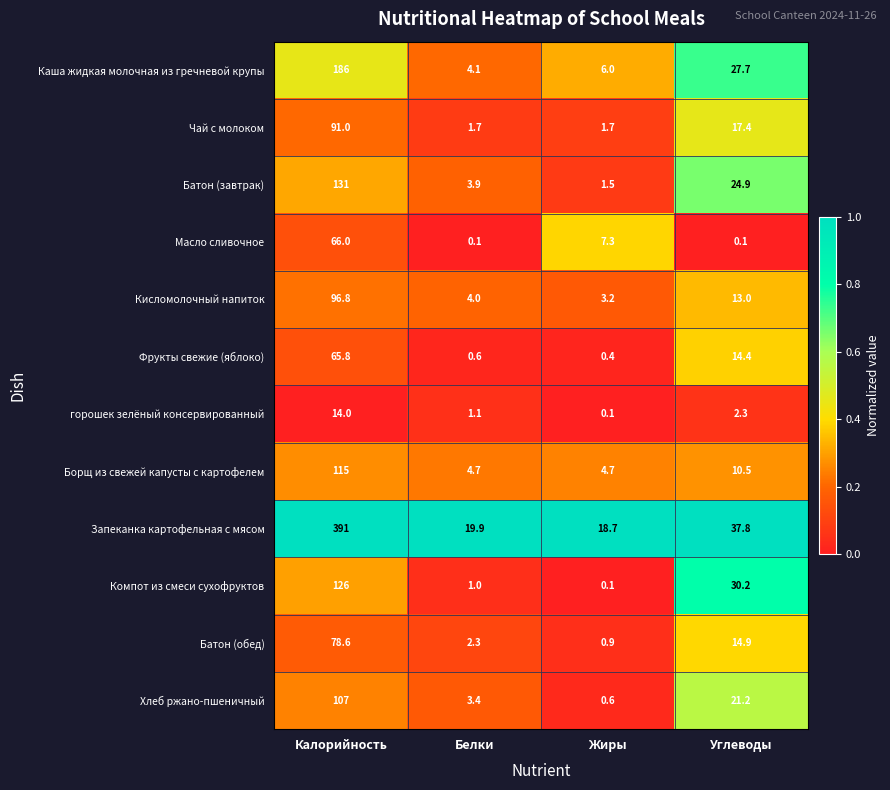

The Батон (обед) series shows 14.9 at Углеводы. True or false?

True